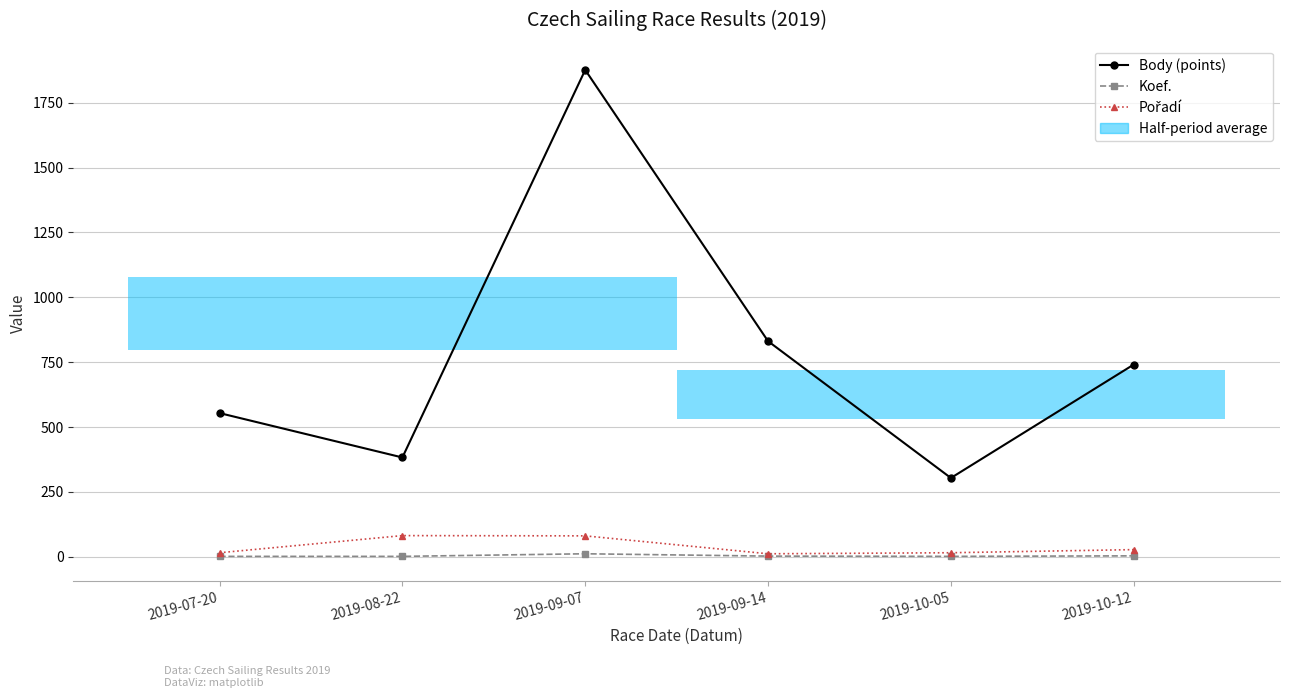

Reading left to right, extract all data points from this chart.

Body (points): 554	383	1876	831	304	741
Koef.: 2	2	12	3	2	4
Pořadí: 16	82	81	12	16	28